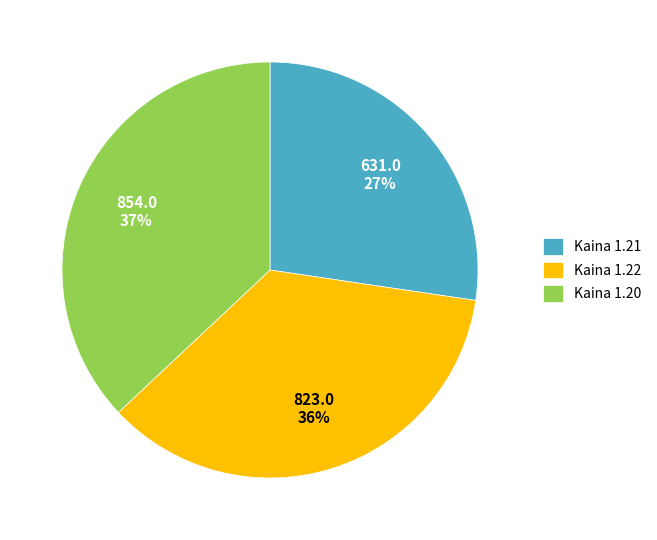

Is it true that Kaina 1.21 is 17% of the pie?

False